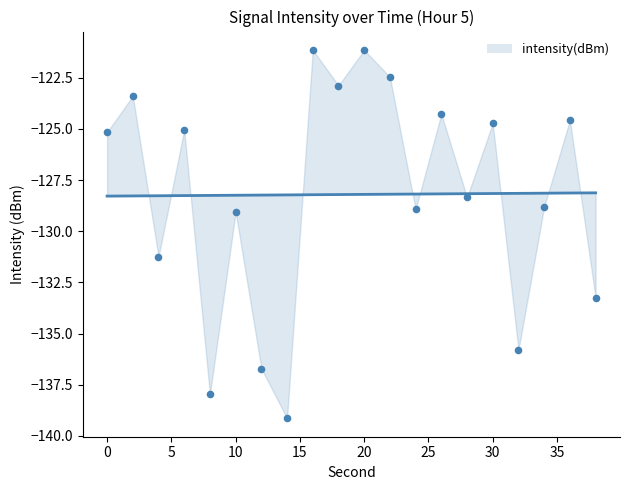

Which has a higher value, 4 or 2?

2